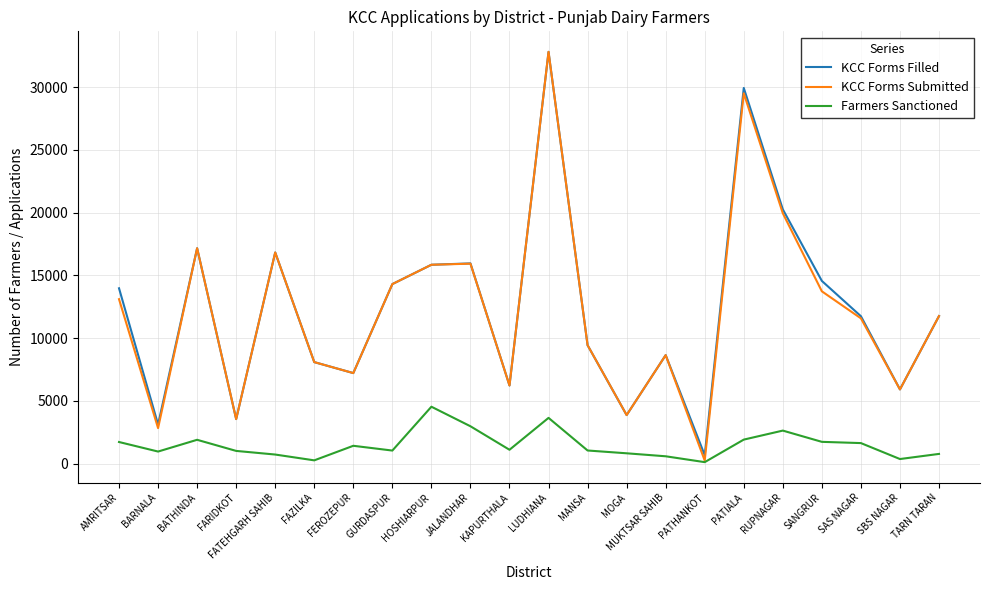

How many interior local peaks does the KCC Forms Filled series have?

6